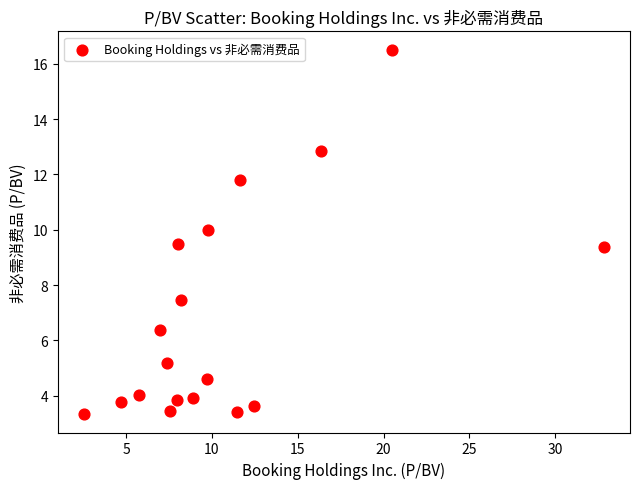

What is the range of Y values (max minus min)?

13.2